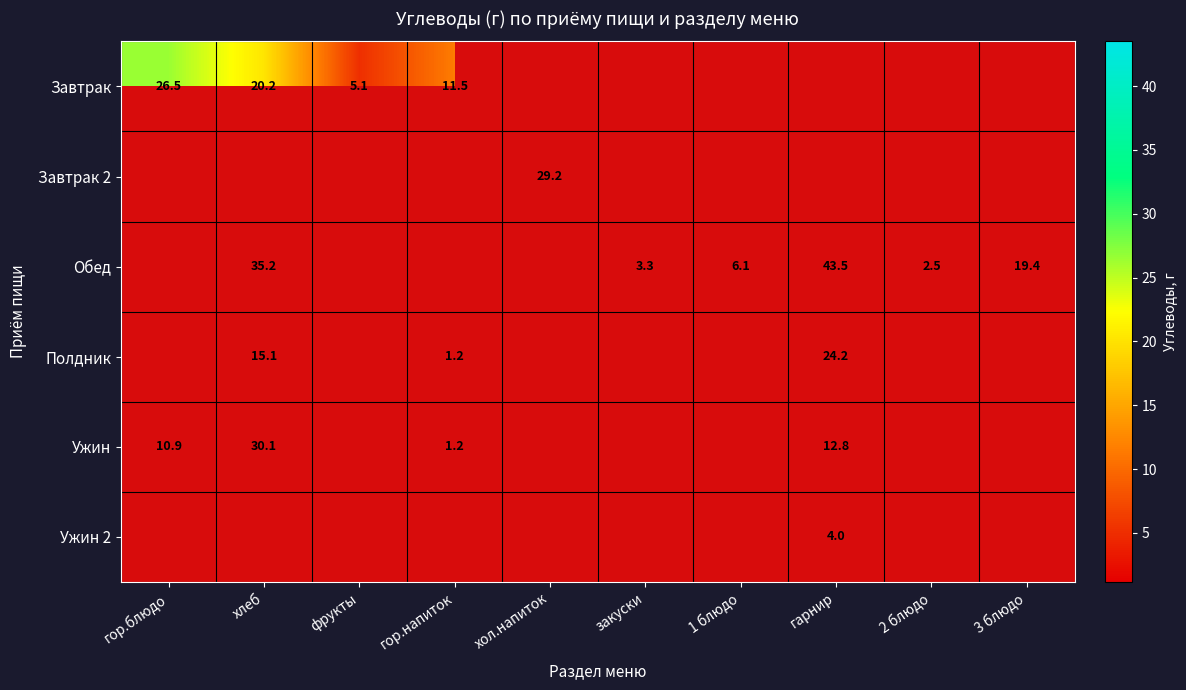

True or false: Обед has a value of 43.5 at гарнир.

True